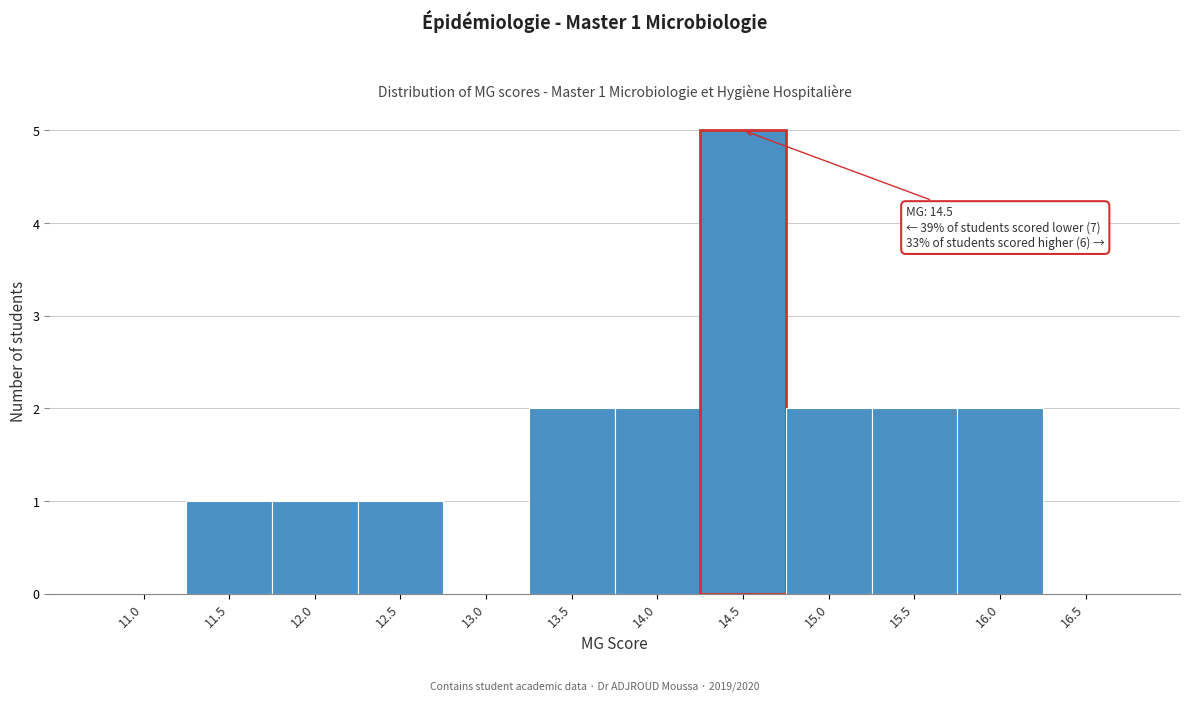

Reading left to right, what are all the values shown in this chart?

11.0=0	11.5=1	12.0=1	12.5=1	13.0=0	13.5=2	14.0=2	14.5=5	15.0=2	15.5=2	16.0=2	16.5=0